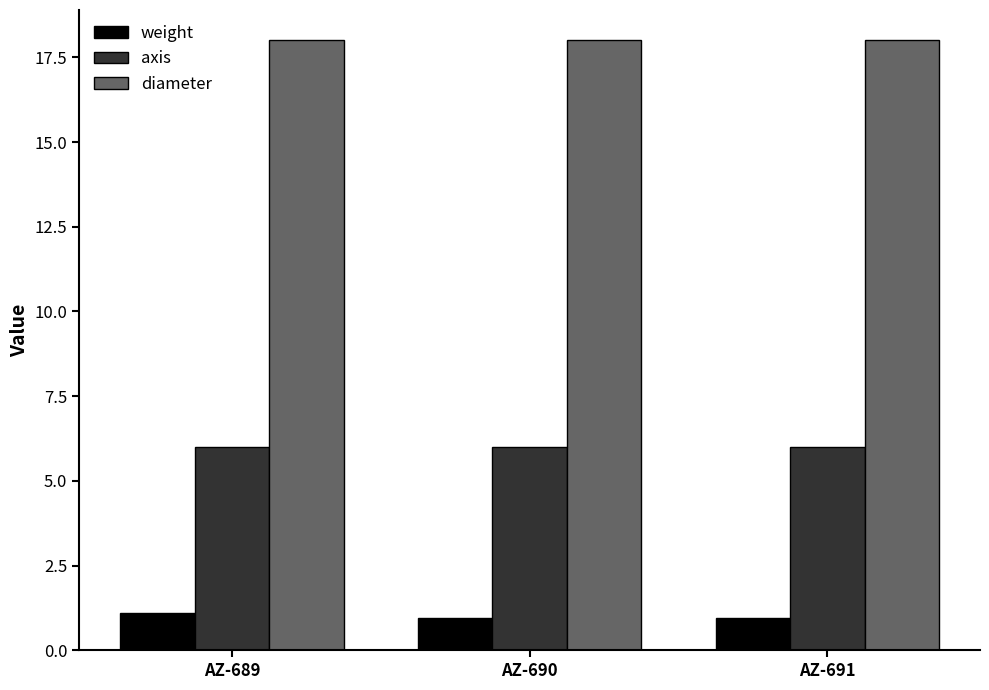

What is the greatest value displayed?

18.0